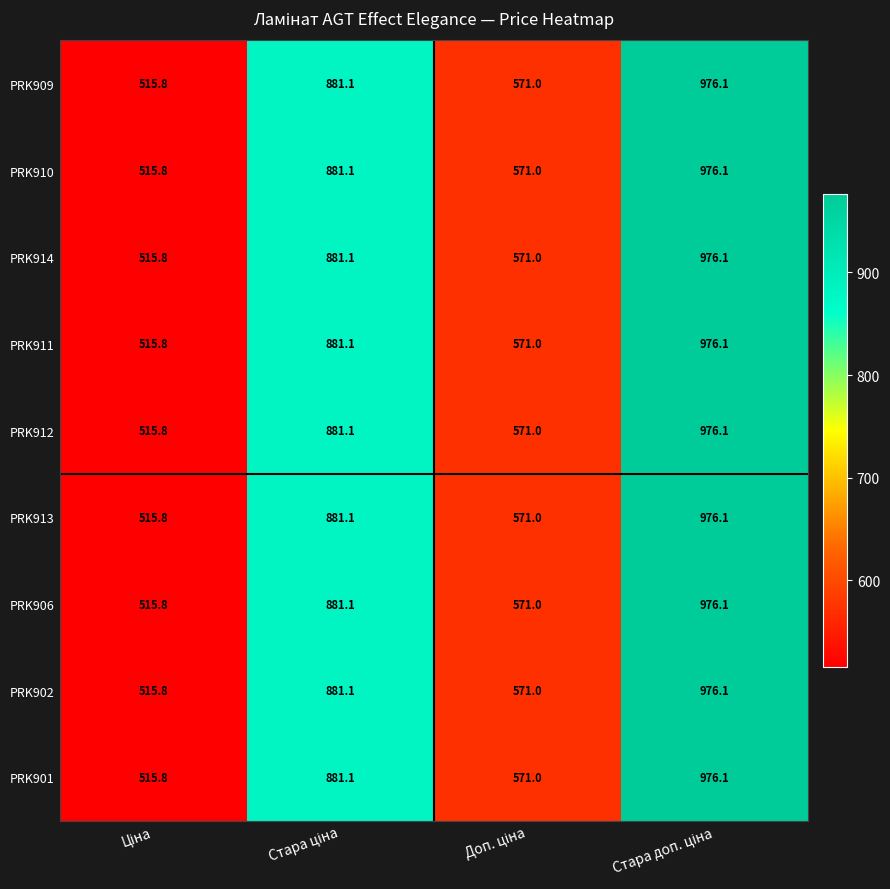

What is the average value of the PRK911 series?

736.0